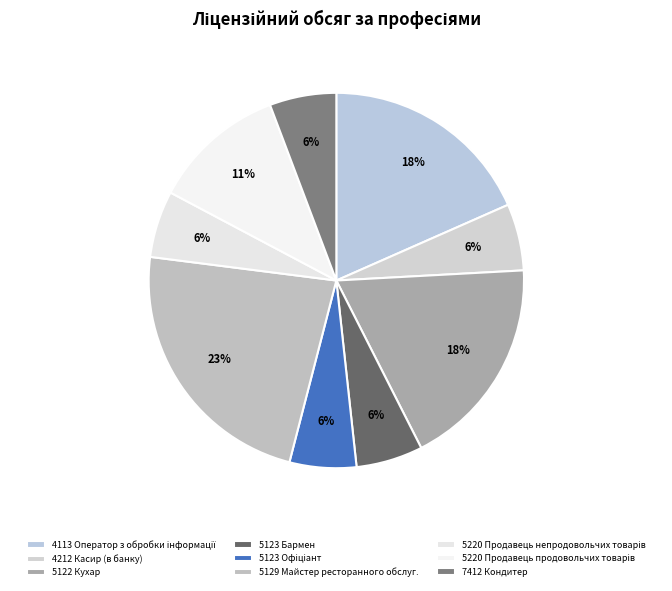

What is the largest slice in the pie chart?

5129 Майстер ресторанного обслуг.